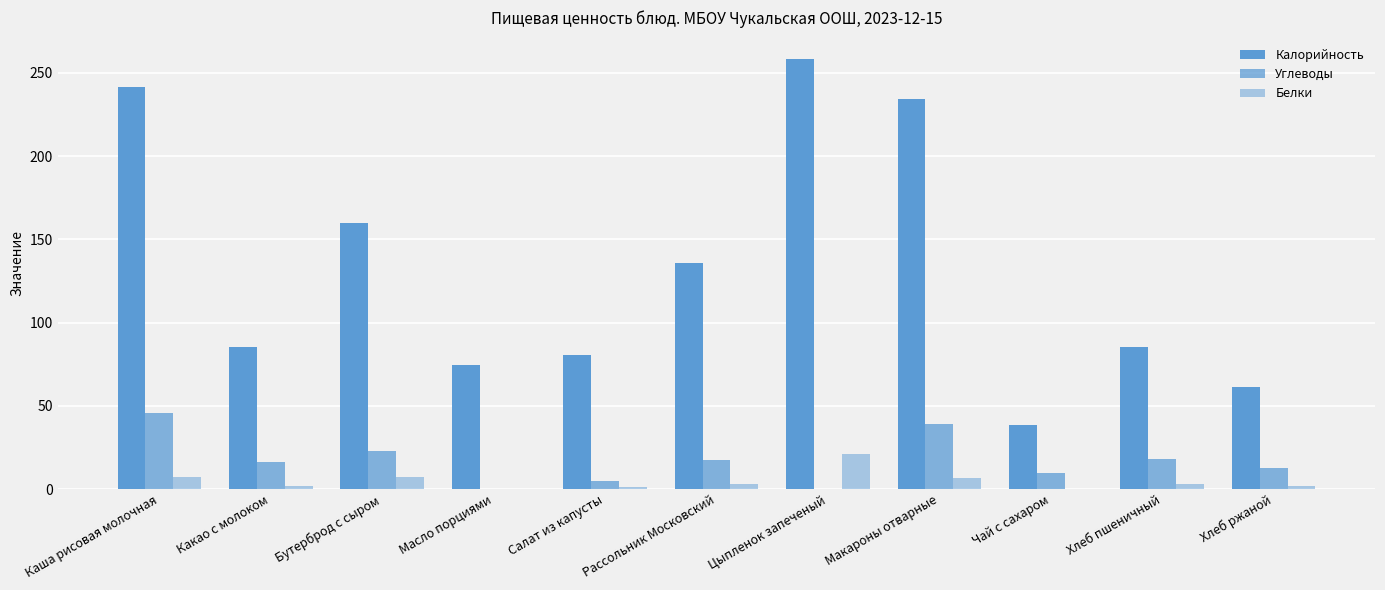

How many values in the Калорийность series exceed 85?

7